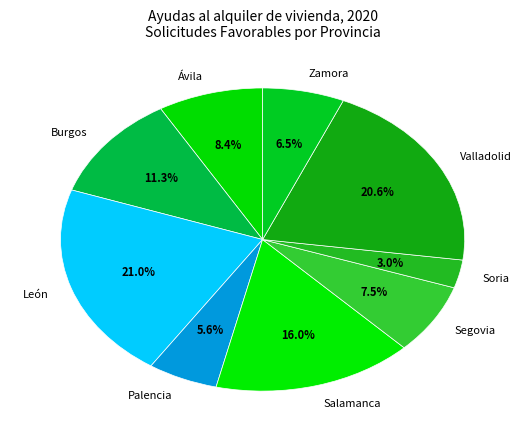

To the nearest percent, what percentage of the pie is Ávila?

8%